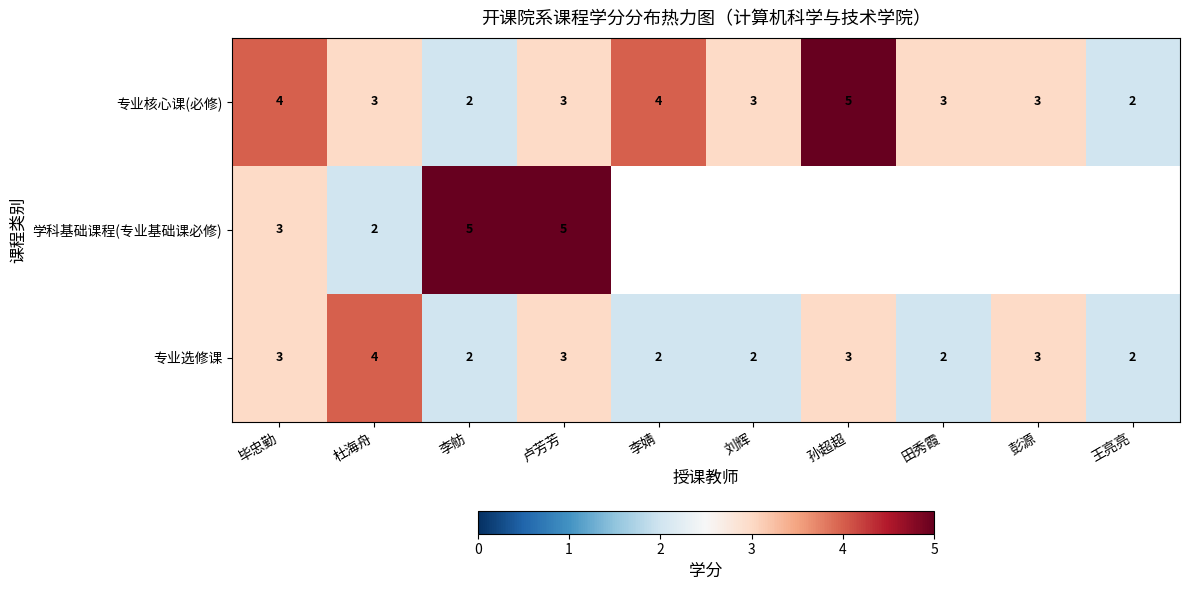

What is the sum of all 专业核心课(必修) values?

32